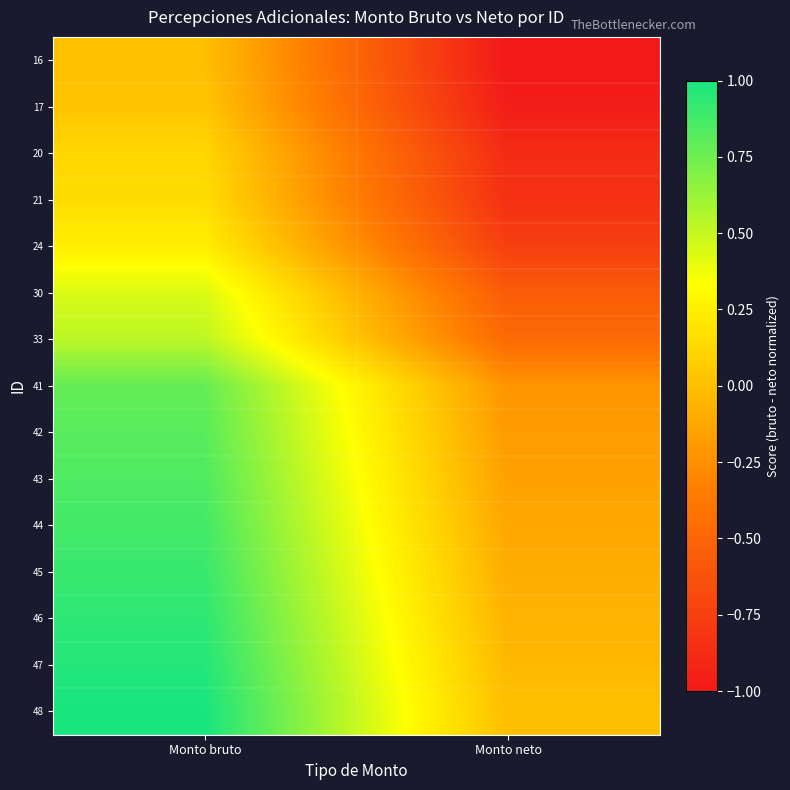

Which label corresponds to the largest value in the chart?

Monto bruto